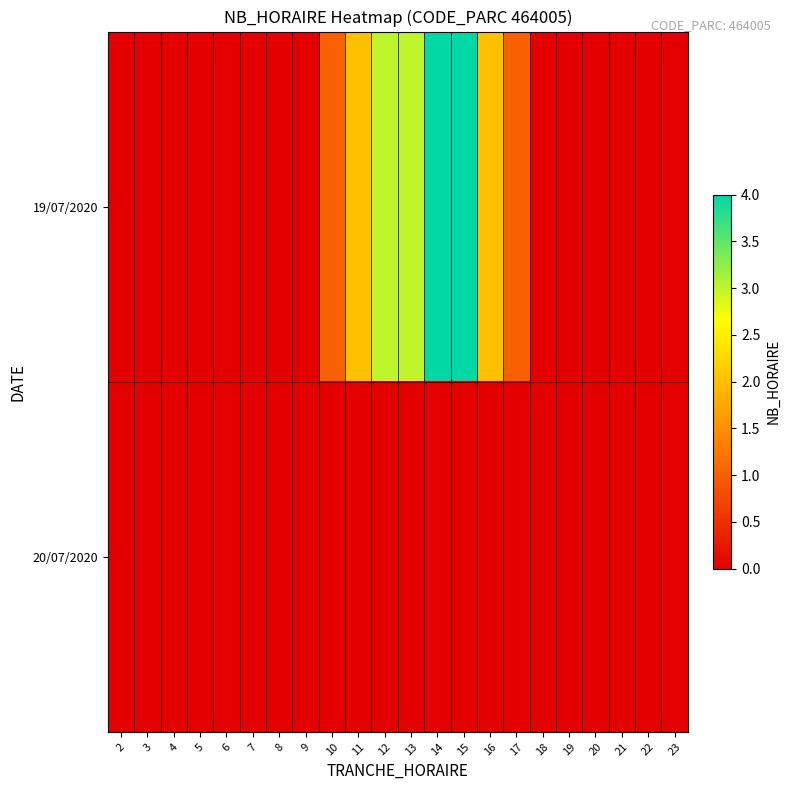

Reading left to right, transcribe all the data shown in this chart.

19/07/2020: 2=0	3=0	4=0	5=0	6=0	7=0	8=0	9=0	10=1	11=2	12=3	13=3	14=4	15=4	16=2	17=1	18=0	19=0	20=0	21=0	22=0	23=0
20/07/2020: 2=0	3=0	4=0	5=0	6=0	7=0	8=0	9=0	10=0	11=0	12=0	13=0	14=0	15=0	16=0	17=0	18=0	19=0	20=0	21=0	22=0	23=0